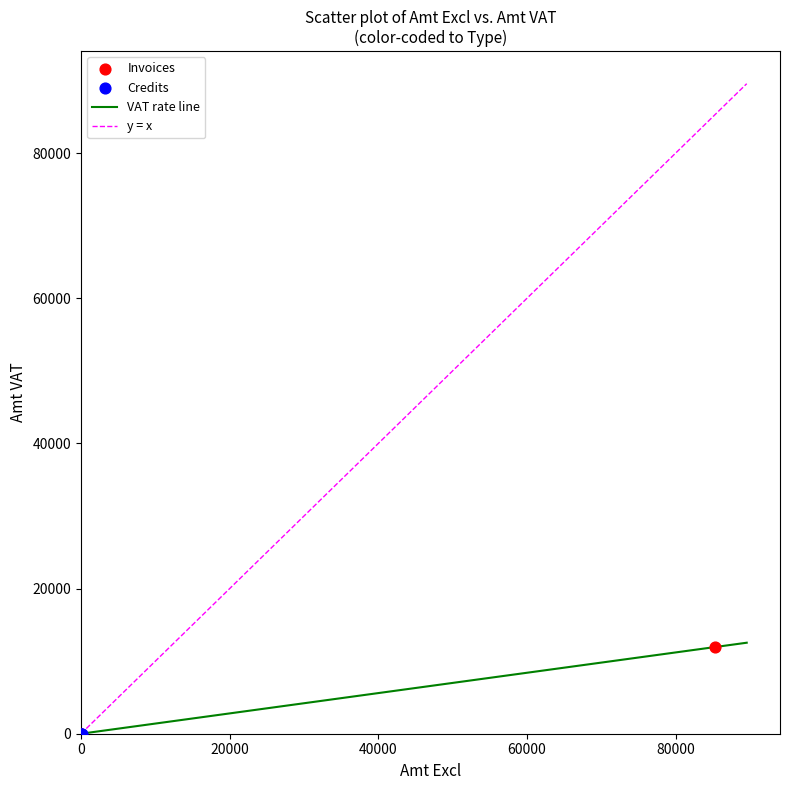

Which series contains the highest Y value?

Invoices